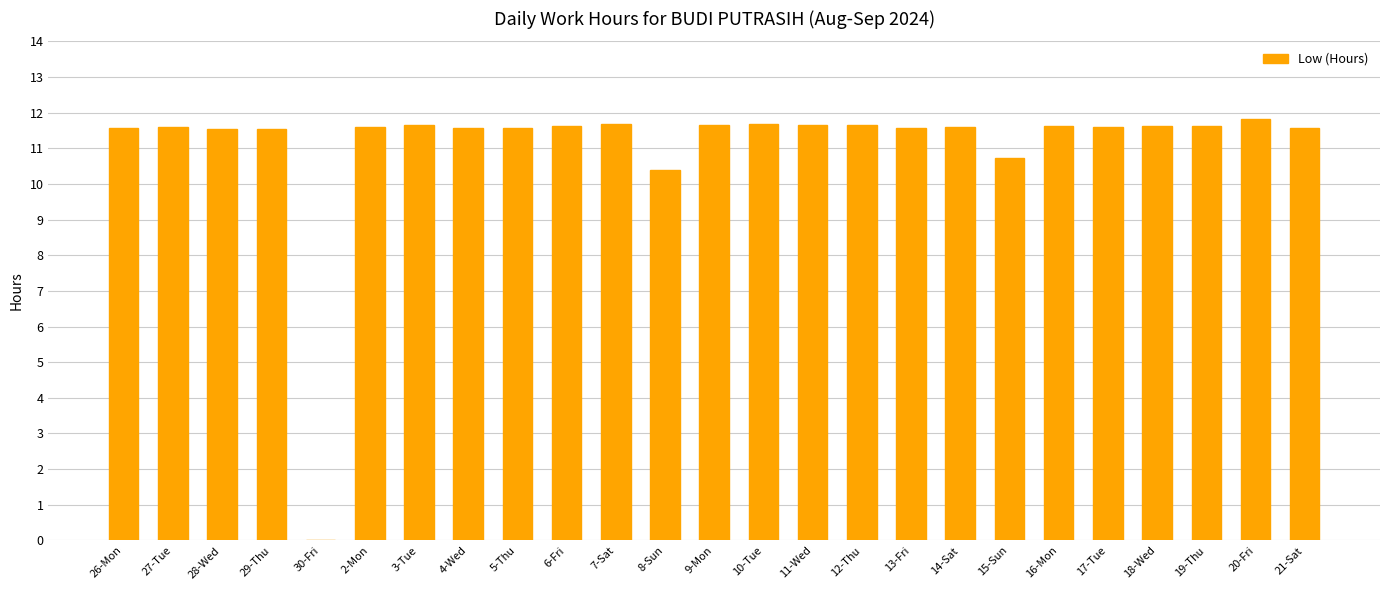

What is the change in value from 7-Sat to 14-Sat?

-0.1